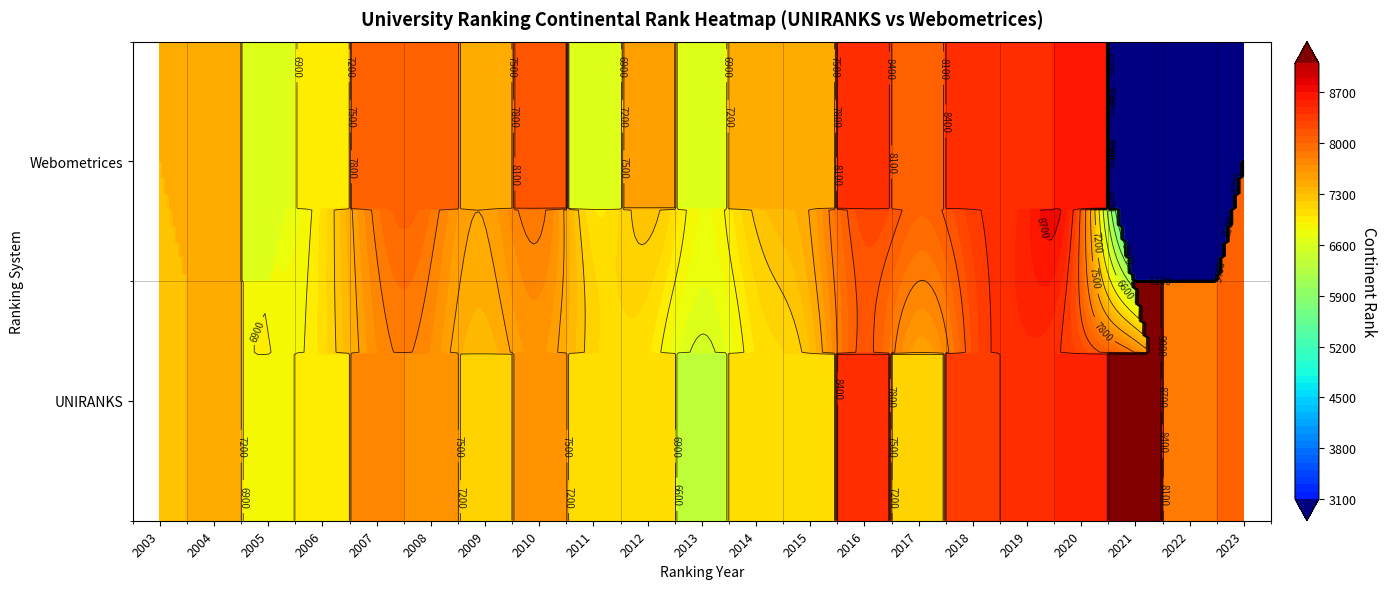

Which series has the largest total across all categories?

UNIRANKS